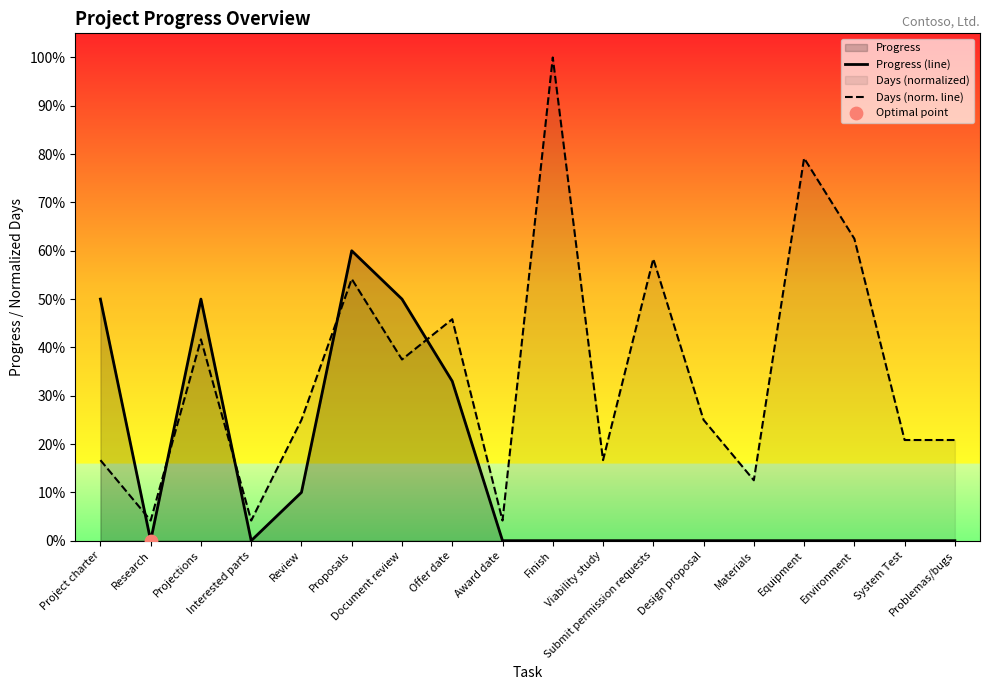

Which series has the widest spread of Y values?

Days (norm. line)